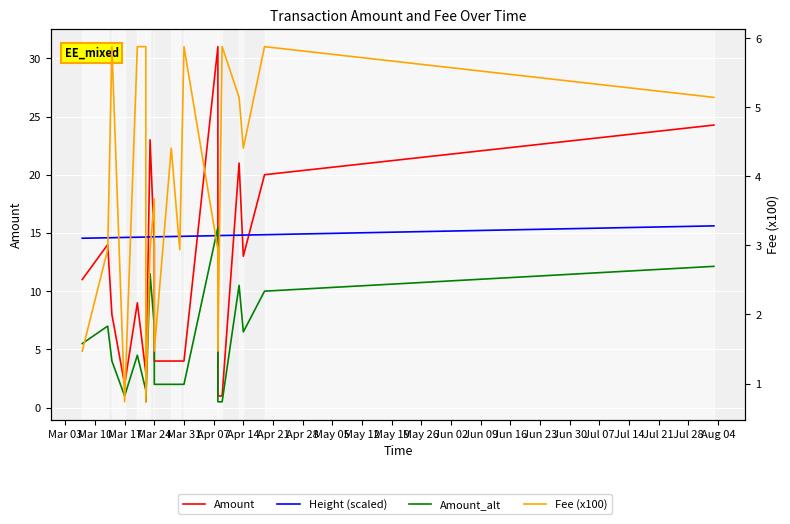

Which series has the widest spread of values?

Amount